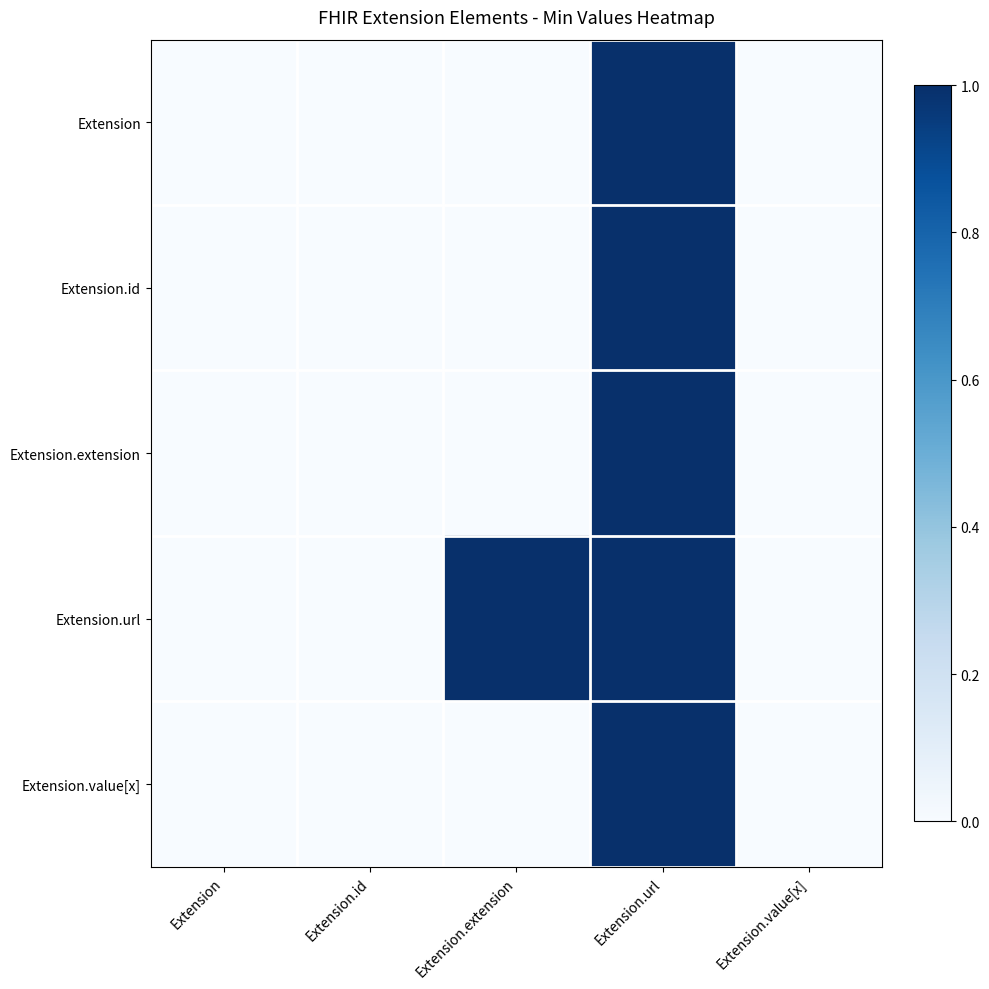

At Extension.extension, list the series in order from largest to smallest.

Extension.url, Extension, Extension.id, Extension.extension, Extension.value[x]